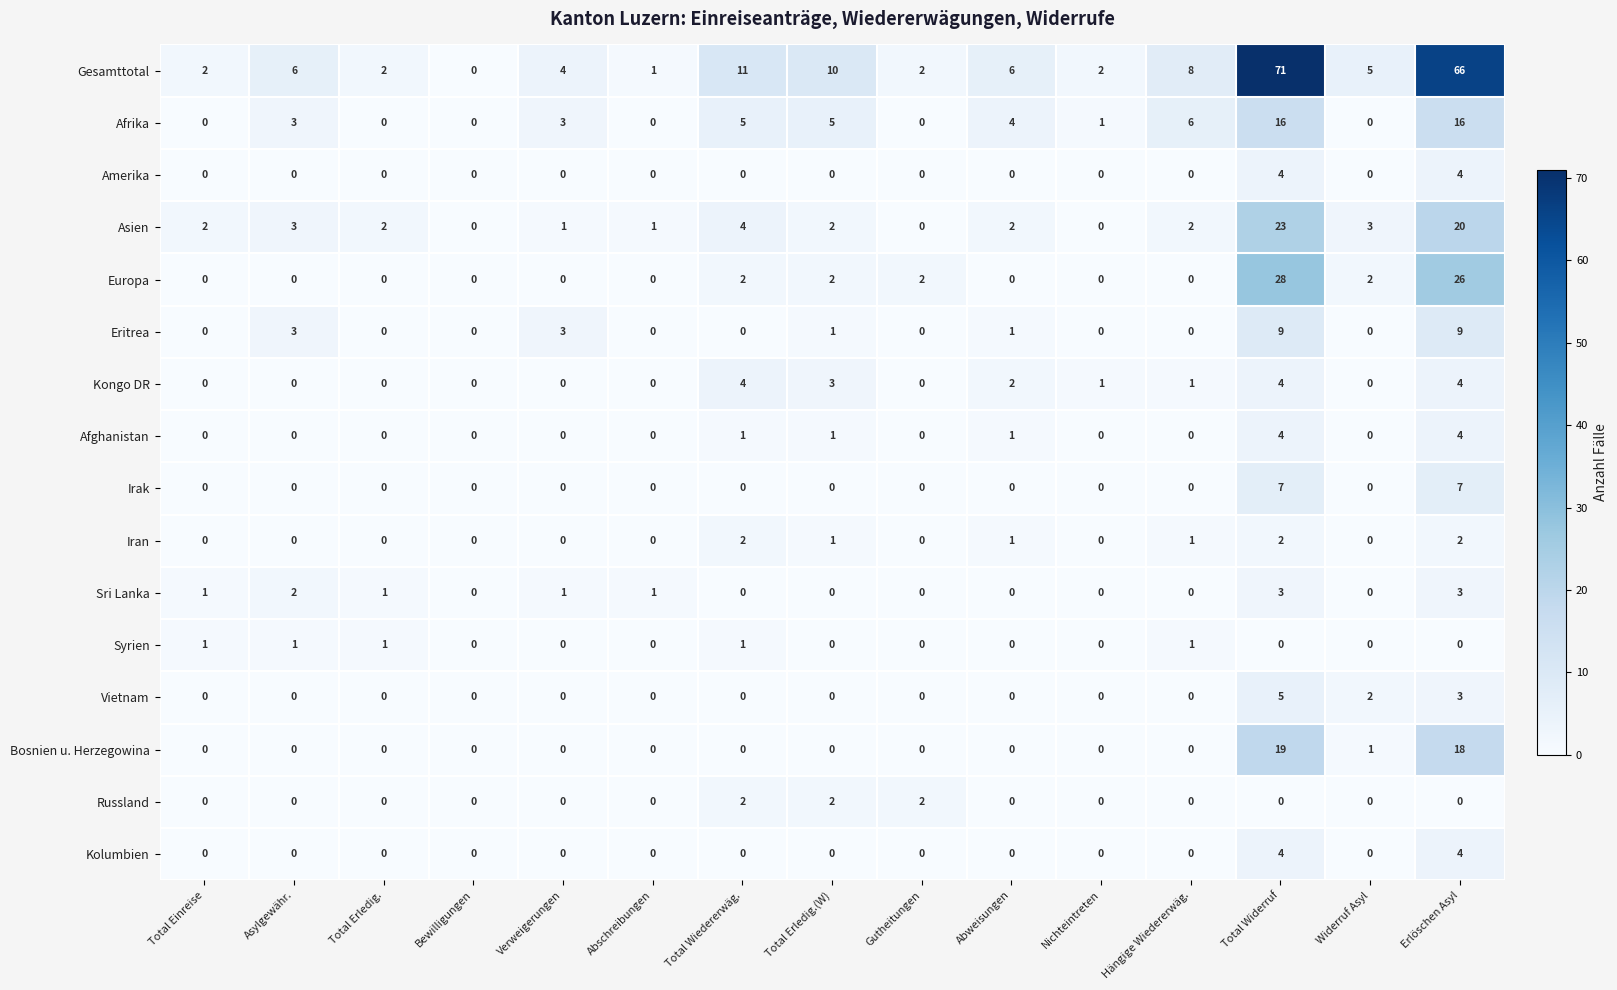

What is the difference between the highest and lowest values at Nichteintreten?

2